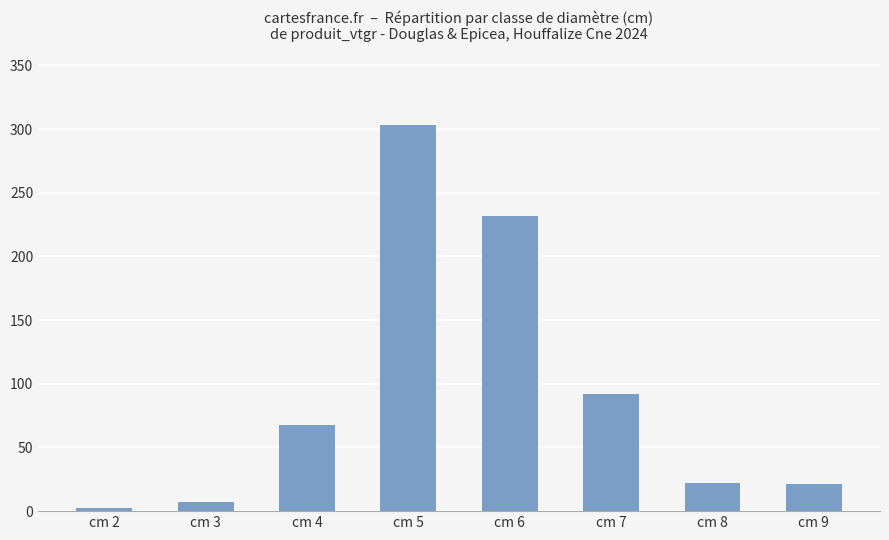

What is the change in value from cm 2 to cm 8?

+19.7